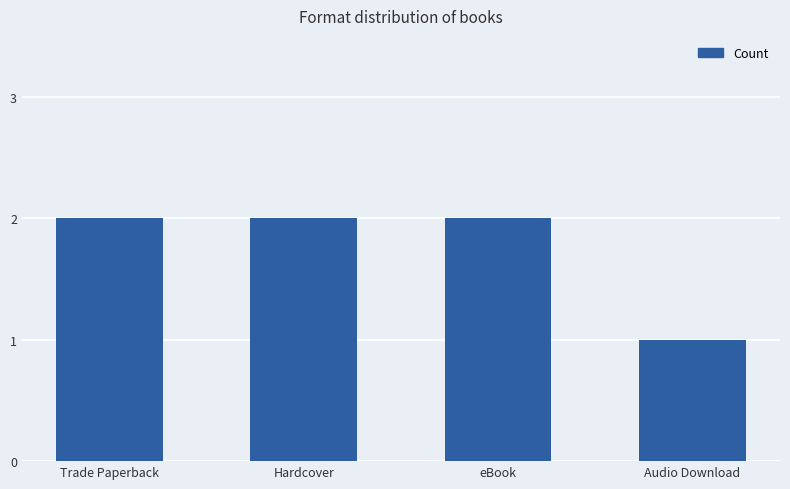

Count the values in the range 2 to 3.

3